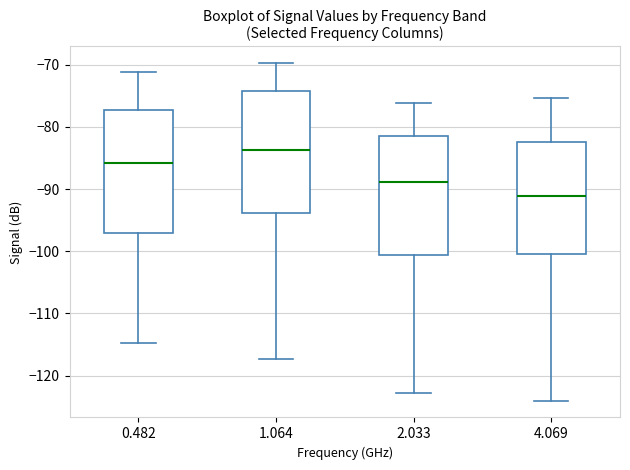

Which box's median line is the lowest?

4.069